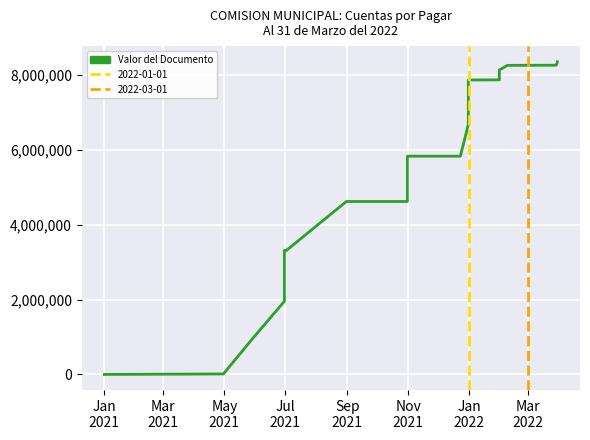

What is the difference between the maximum and minimum values?

8359290.3